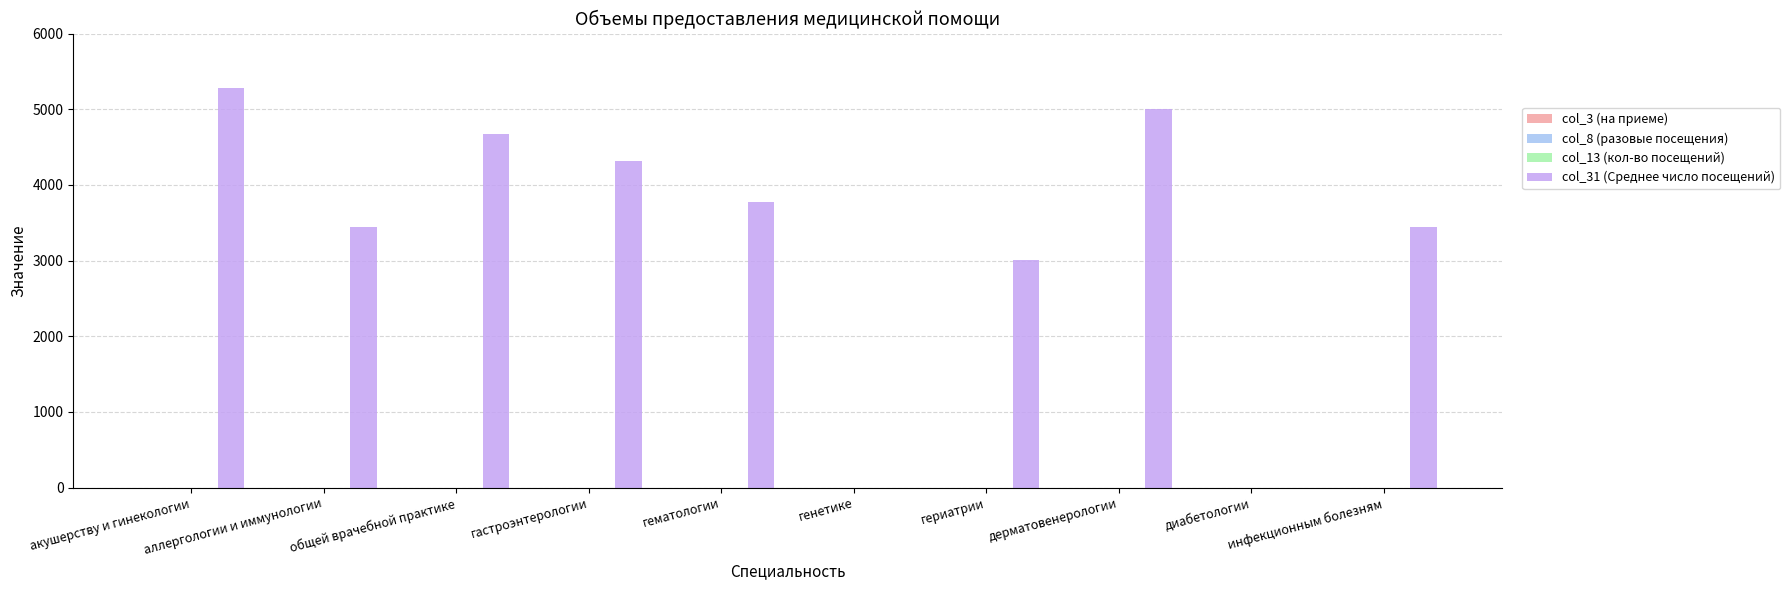

What is the sum of all values?

32941